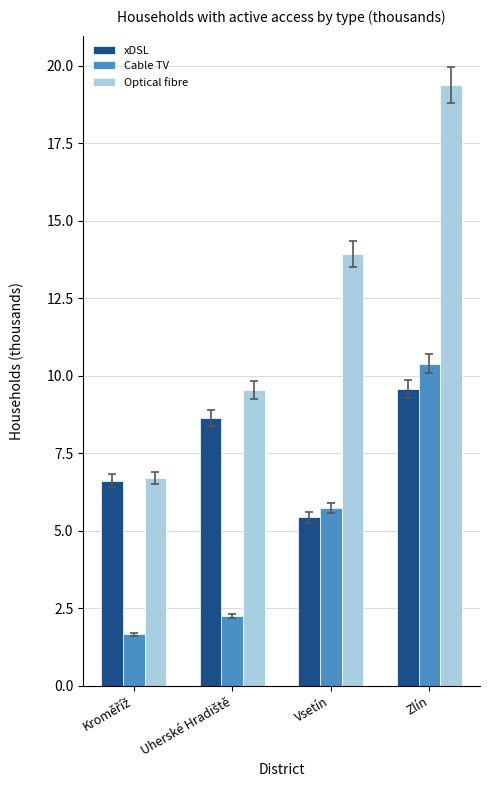

Rank the series by their average value, from highest to lowest.

Optical fibre, xDSL, Cable TV